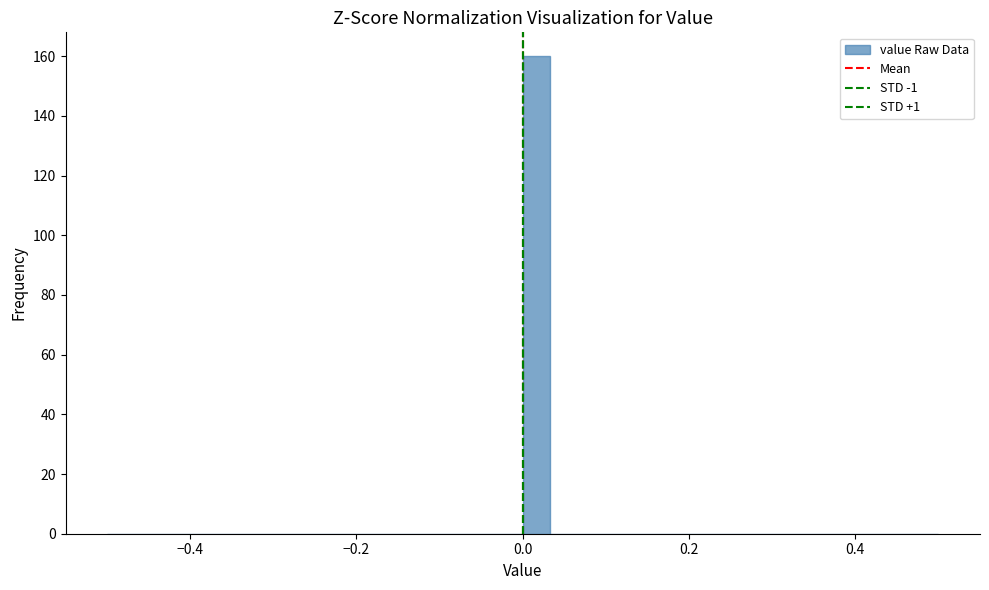

Around what value on the x-axis is the tallest bar? Give the approximate position of its centre, as read against the axis.

0.02